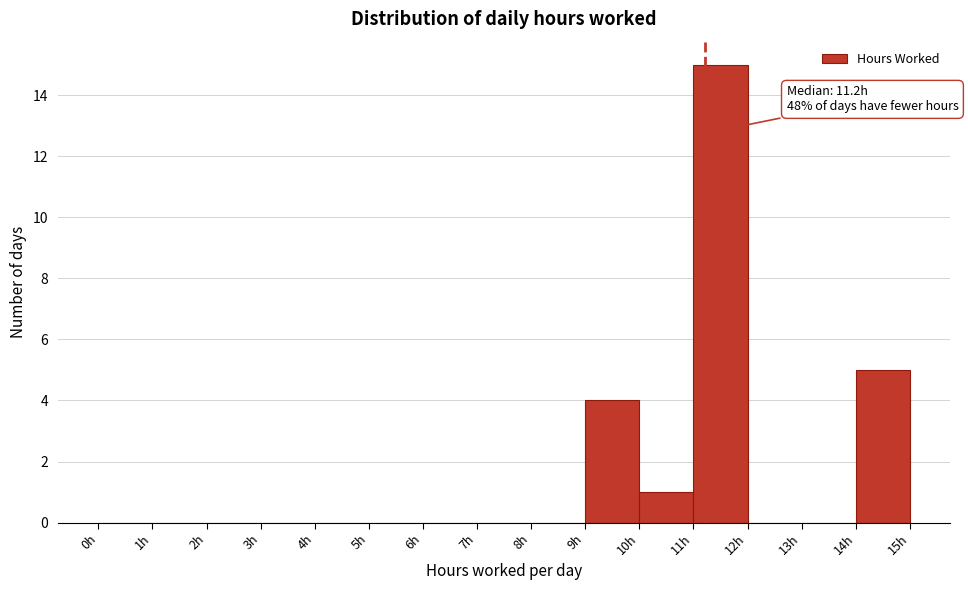

Over which range of the x-axis is the bar tallest?

11 to 12